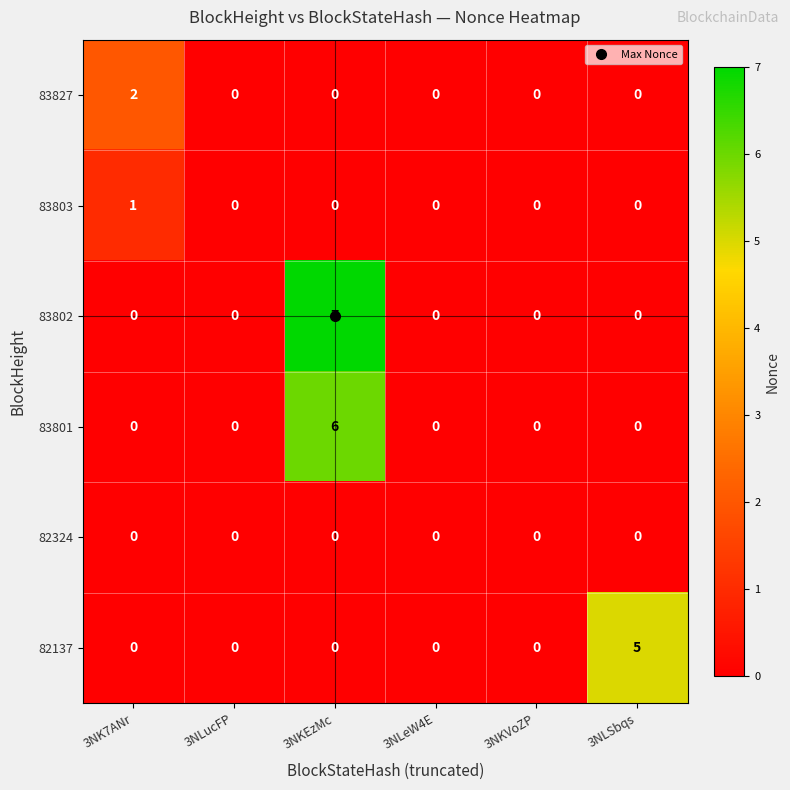

Which category has the highest value across all series?

3NKEzMc